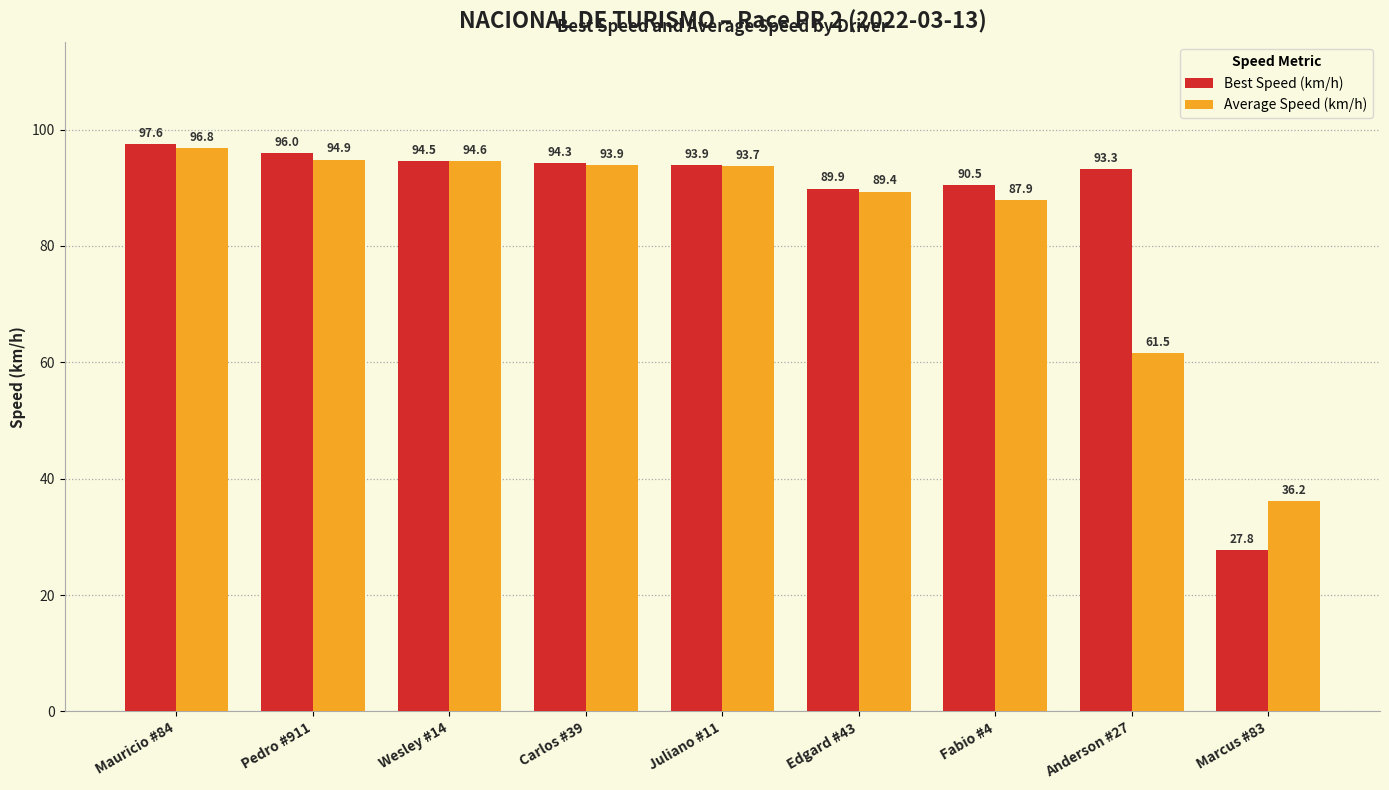

Rank the series at Anderson #27 from lowest to highest value.

Average Speed (km/h), Best Speed (km/h)